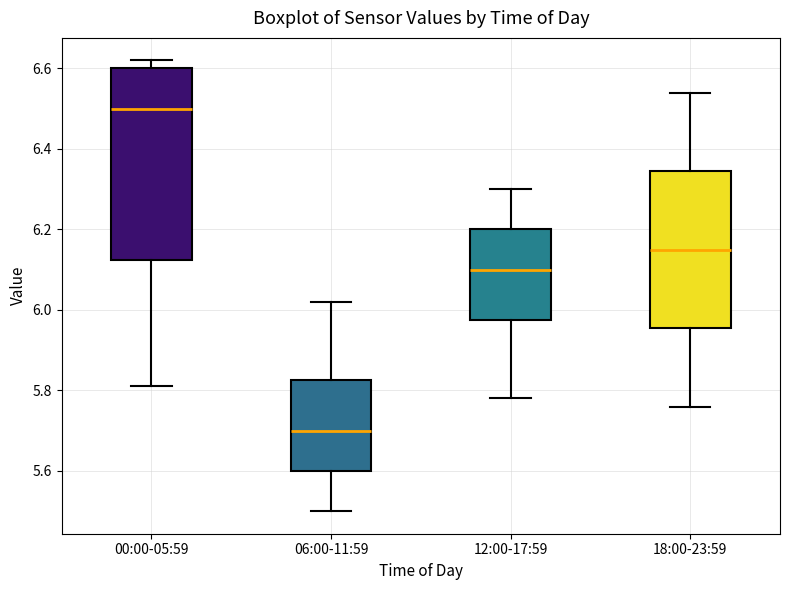

Where does the median line of the box for 18:00-23:59 sit on the y-axis? The values are not printed on the chart, so give them approximately, as read against the axis.

6.16